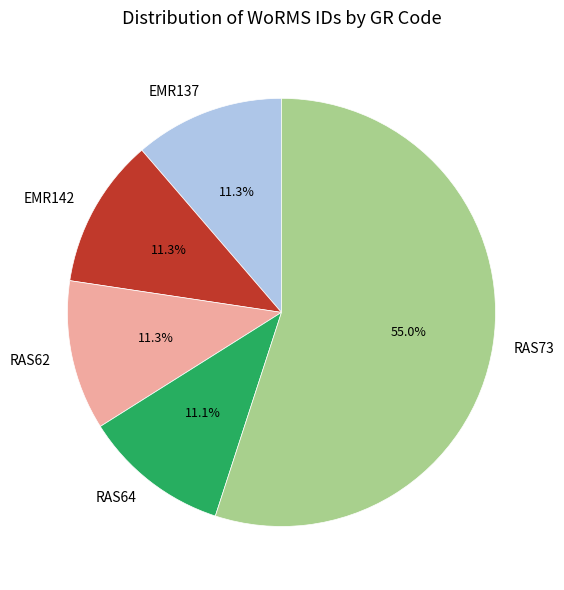

To the nearest percent, what is the difference between the largest and smallest slice percentages?

44%